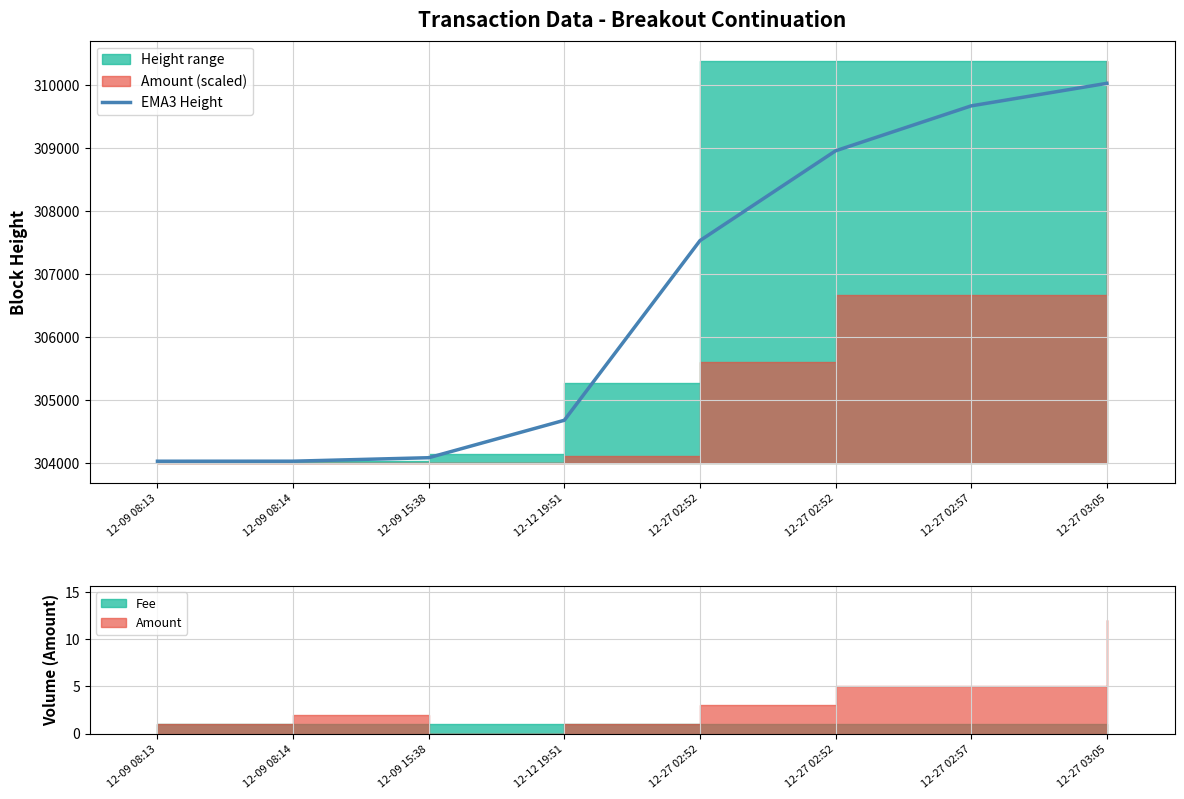

What is the maximum value shown in the chart?

310026.3